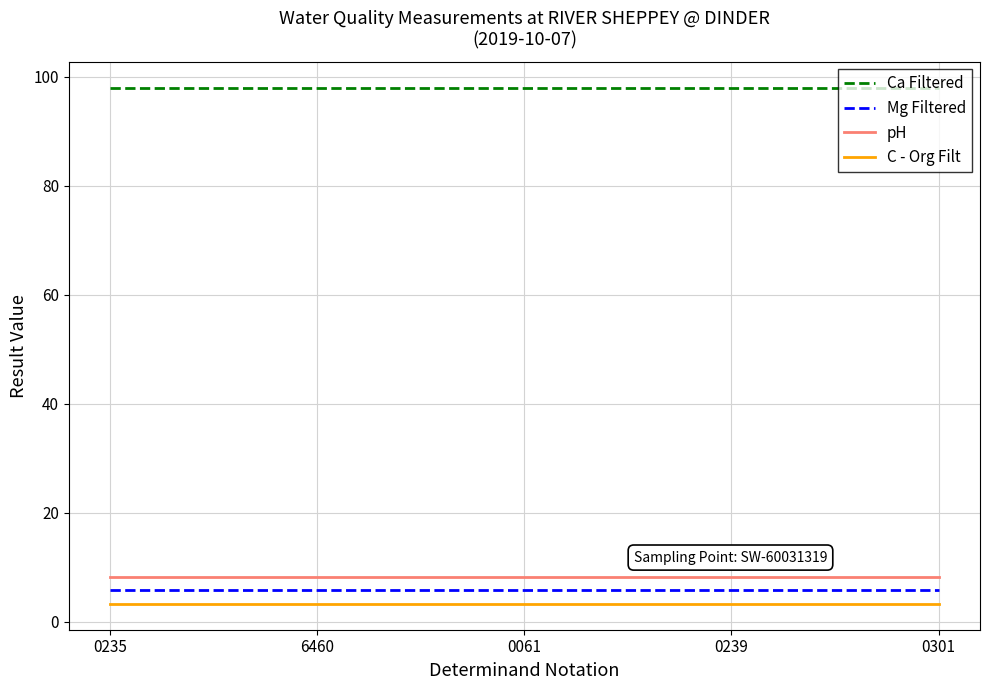

What are all the series names shown in the legend?

Ca Filtered, Mg Filtered, pH, C - Org Filt